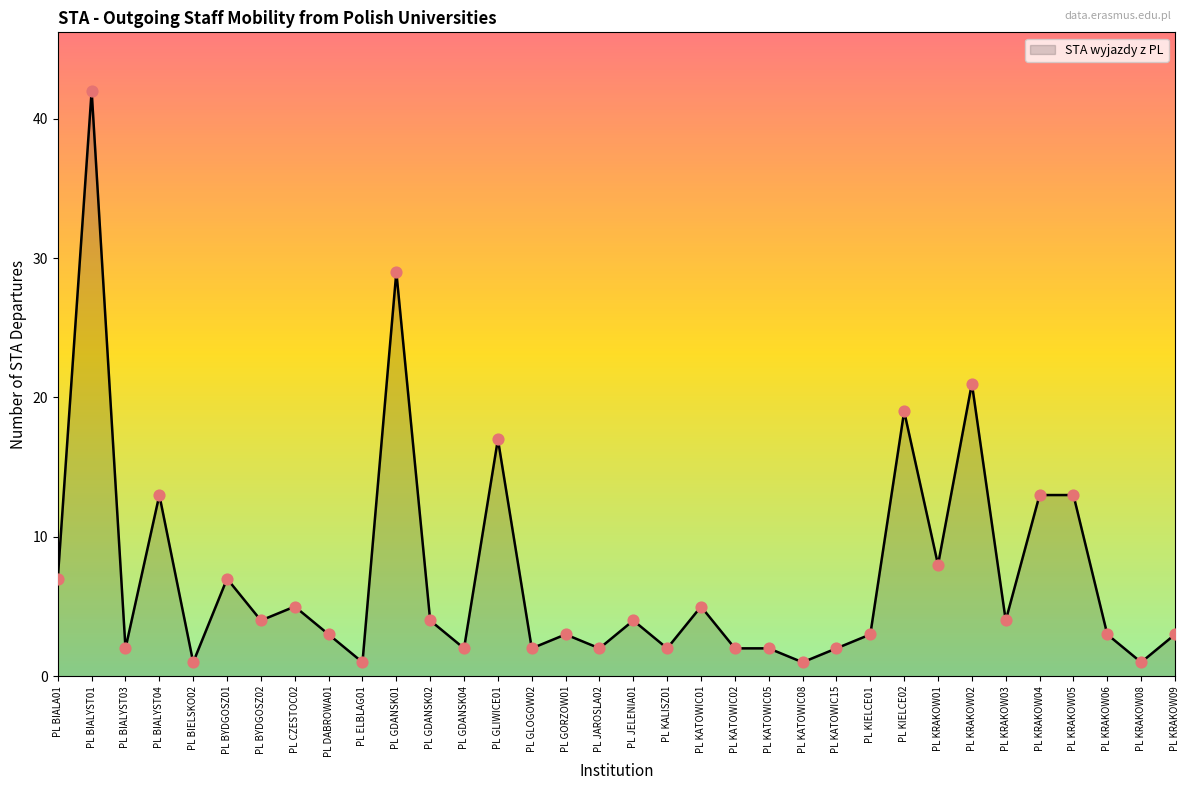

Between PL KRAKOW05 and PL GORZOW01, which is larger?

PL KRAKOW05